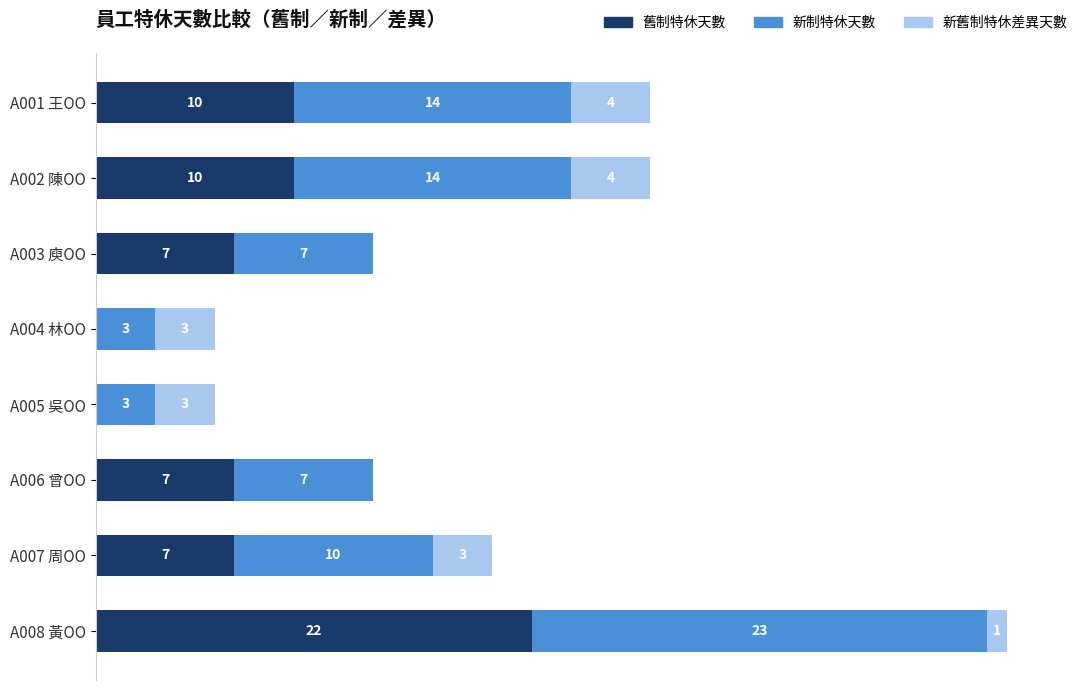

At which category is the sum across all series the highest?

A008 黃OO